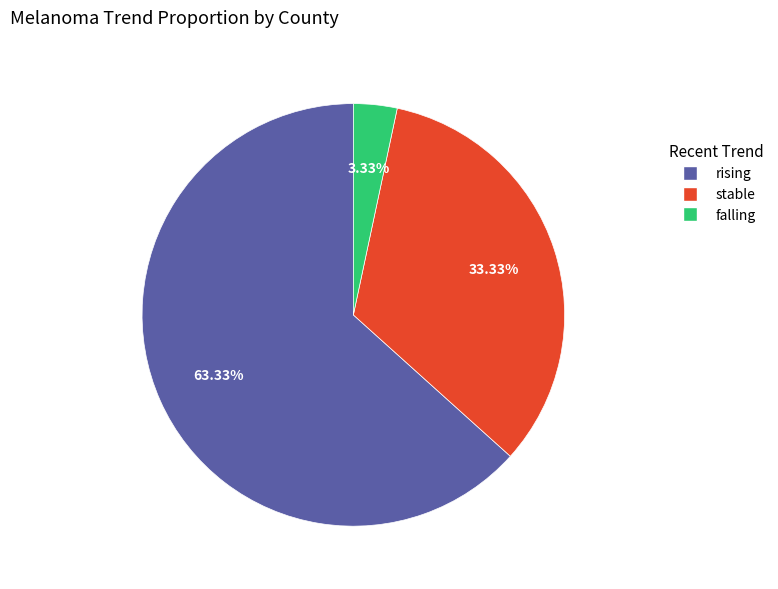

True or false: rising accounts for 71% of the total.

False